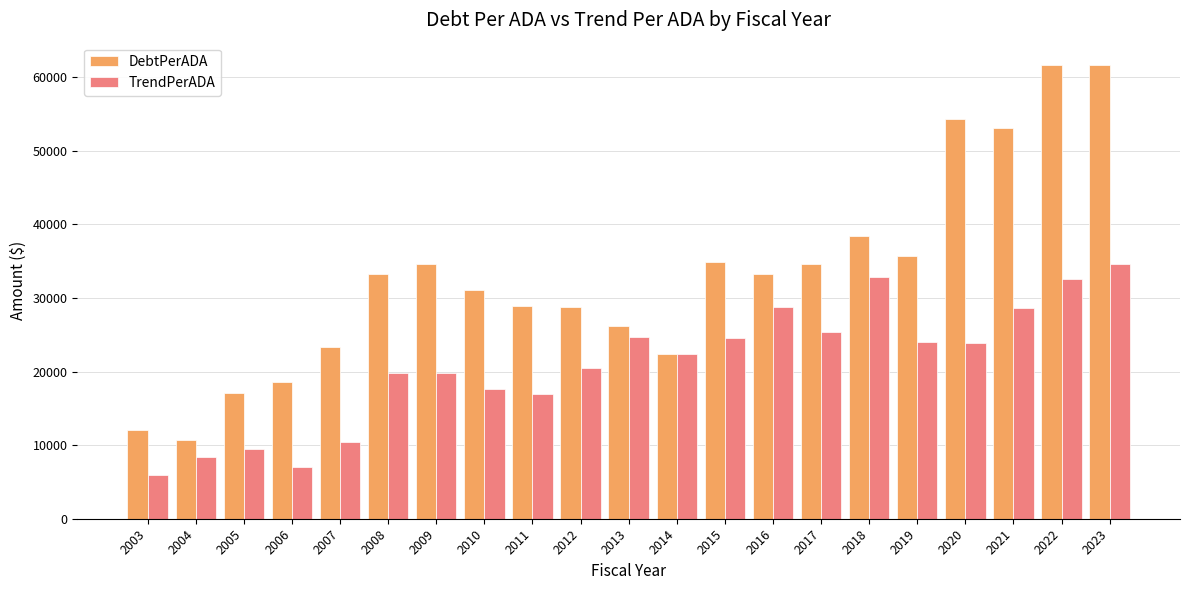

What is the highest value of the TrendPerADA series?

34666.8